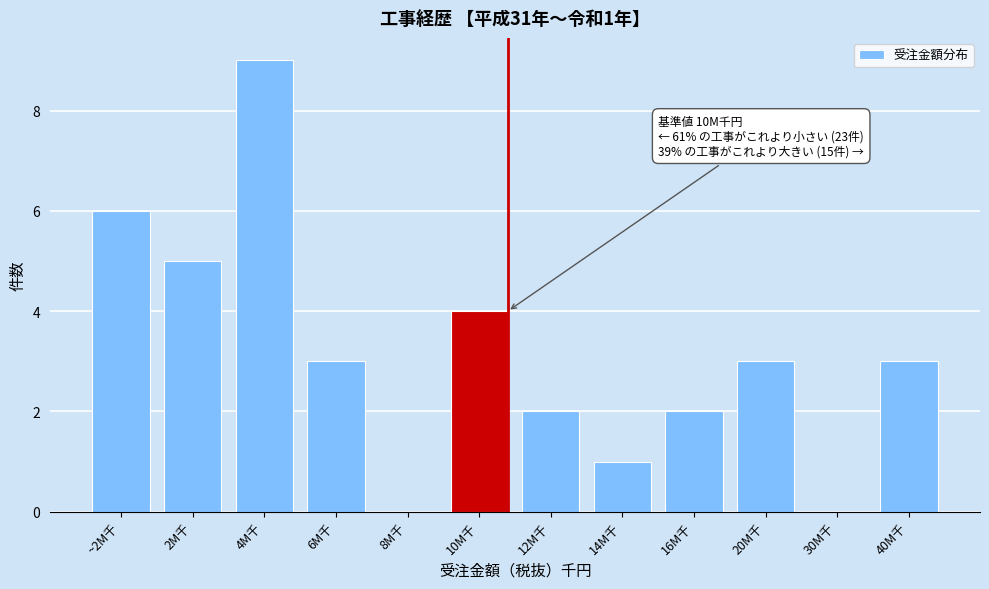

Reading right to left, transcribe all the data shown in this chart.

40M千=3	30M千=0	20M千=3	16M千=2	14M千=1	12M千=2	10M千=4	8M千=0	6M千=3	4M千=9	2M千=5	~2M千=6